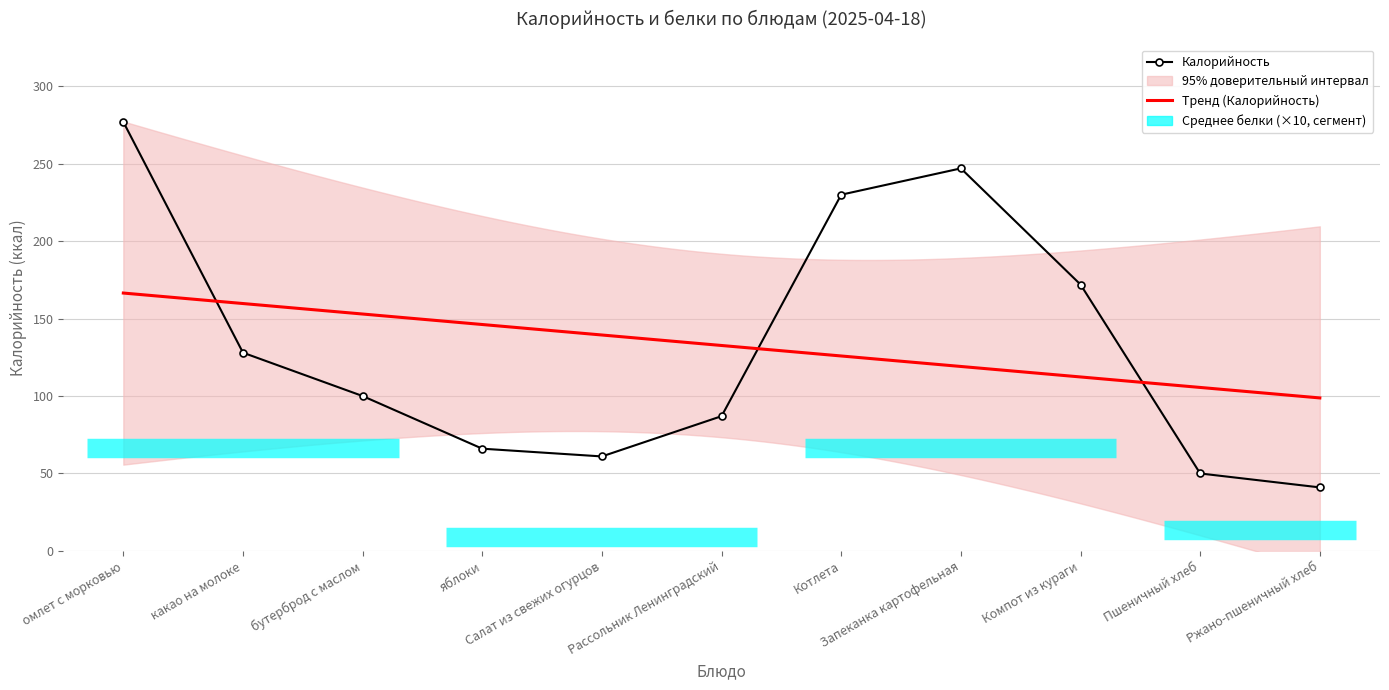

How many categories are shown in the chart?

11